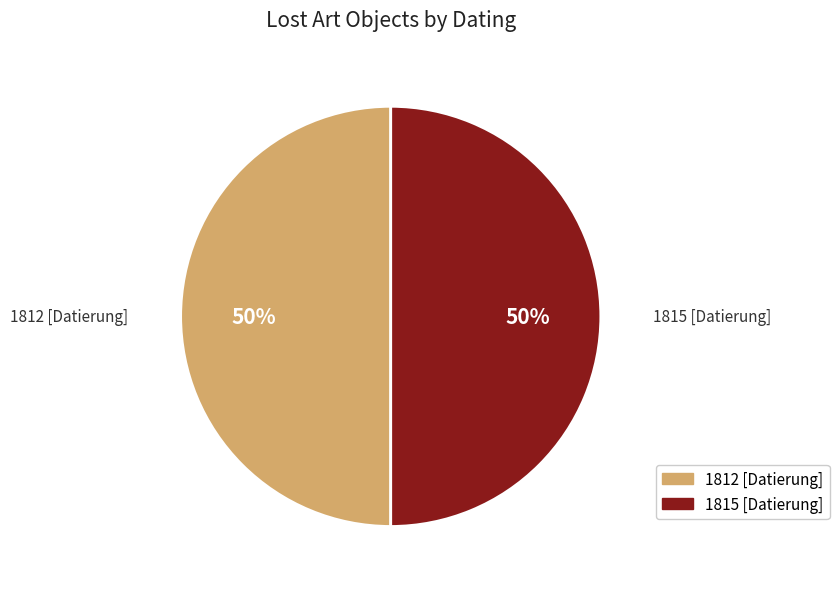

To the nearest percent, what portion does 1815 [Datierung] represent?

50%